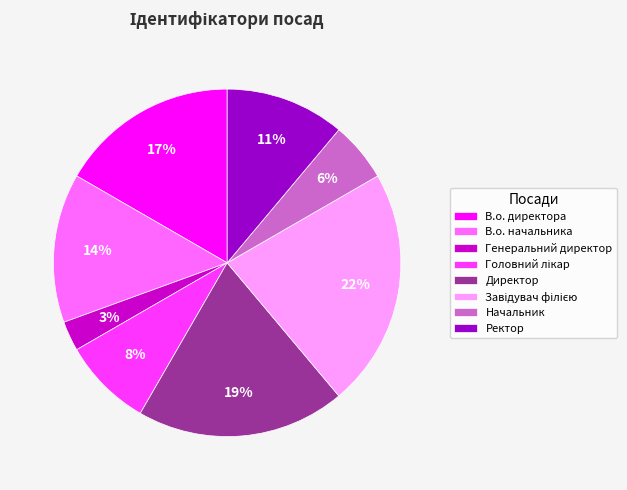

How many slices are in this pie chart?

8